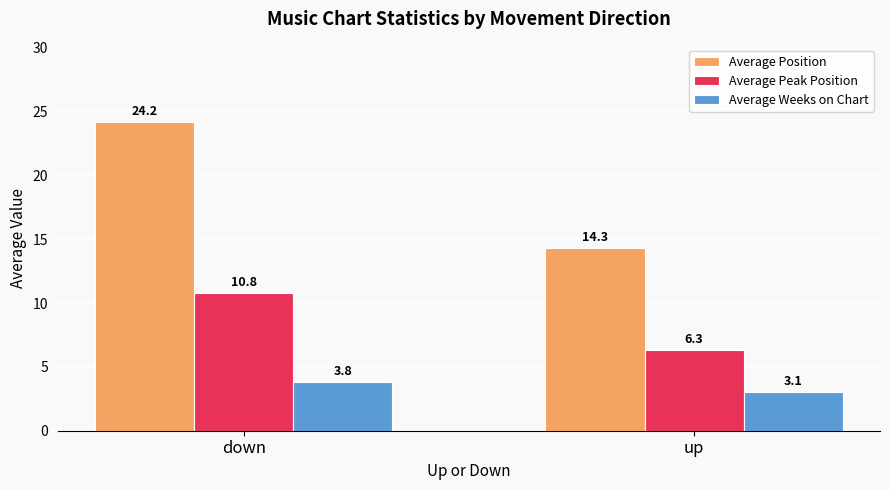

Rank the series at up from lowest to highest value.

Average Weeks on Chart, Average Peak Position, Average Position